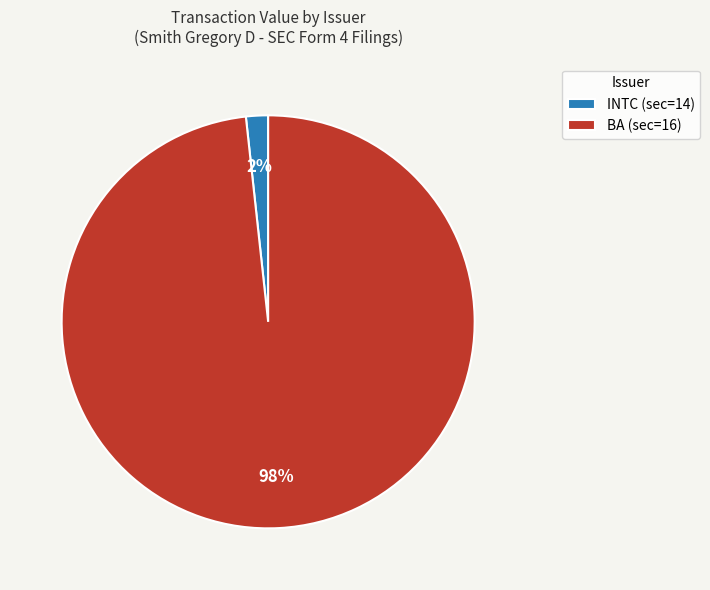

To the nearest percent, what is the combined percentage of BA (sec=16) and INTC (sec=14)?

100%